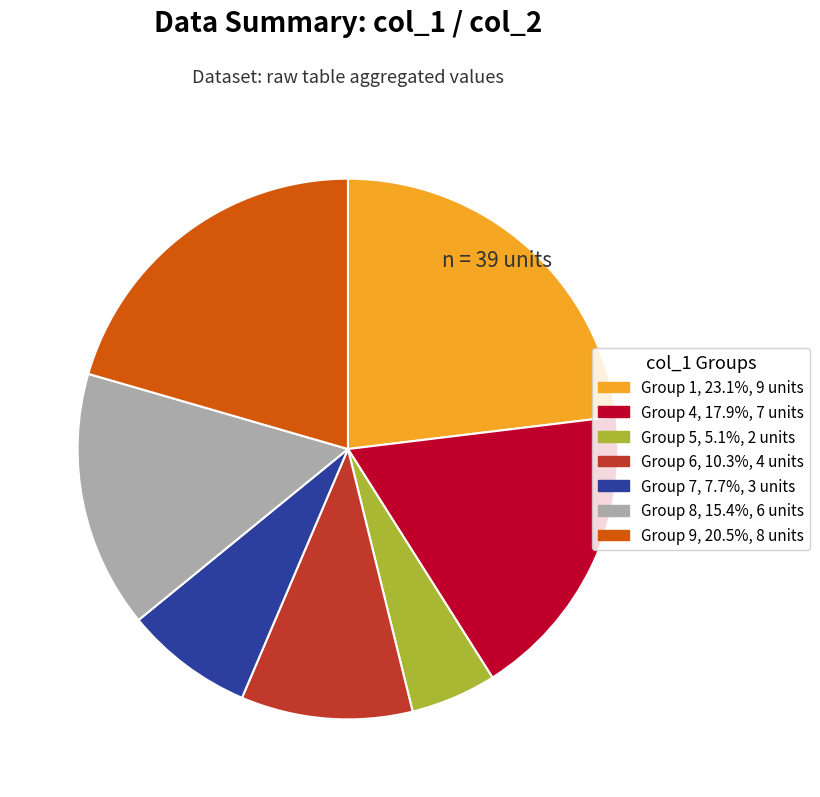

Is there any slice that represents more than half of the pie?

No